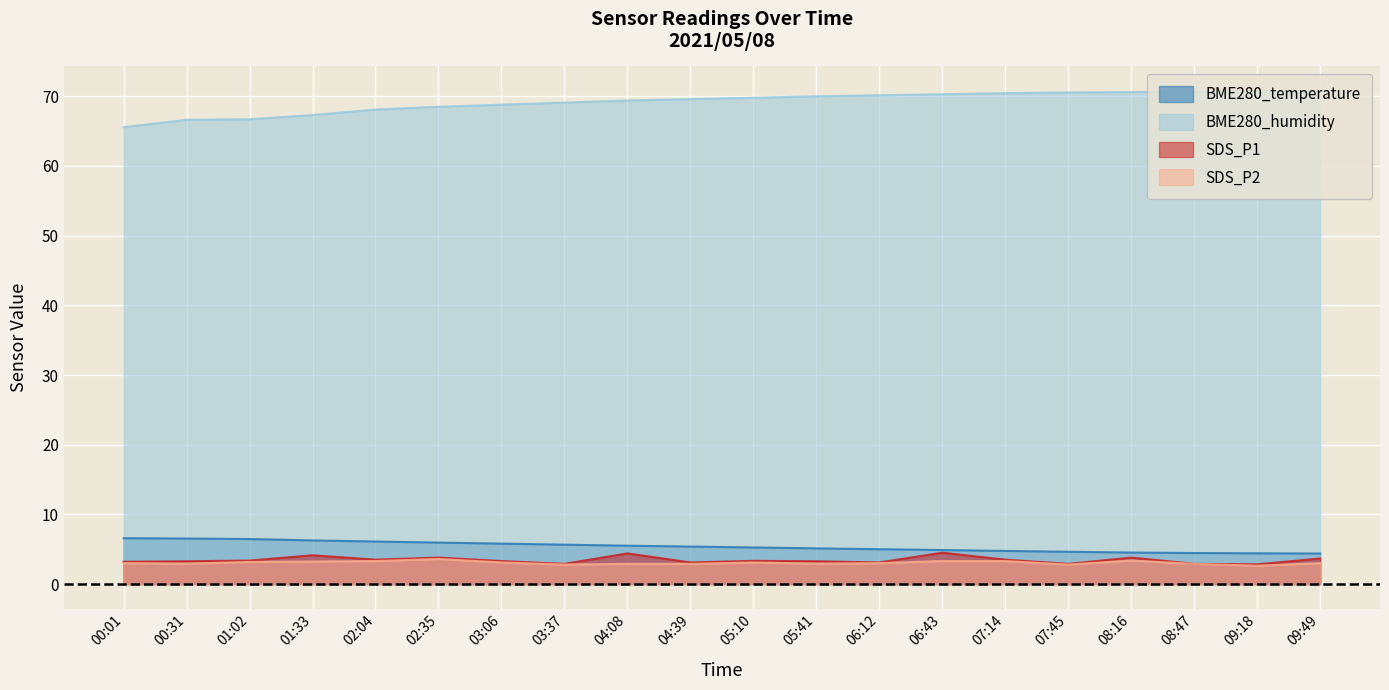

Where does the BME280_humidity series first go above 69?

03:37